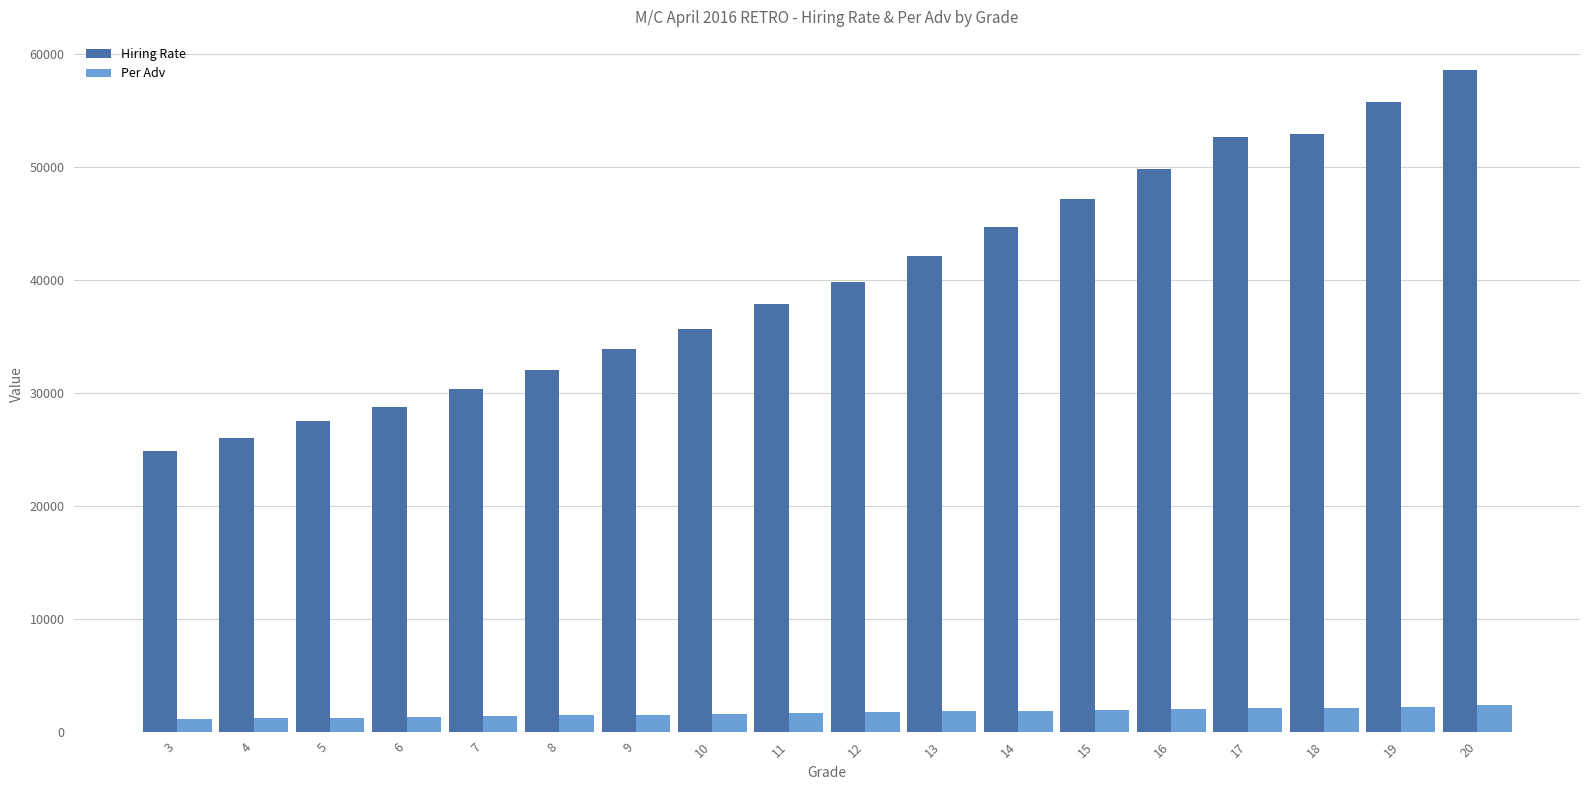

Rank the series by their maximum value, from highest to lowest.

Hiring Rate, Per Adv